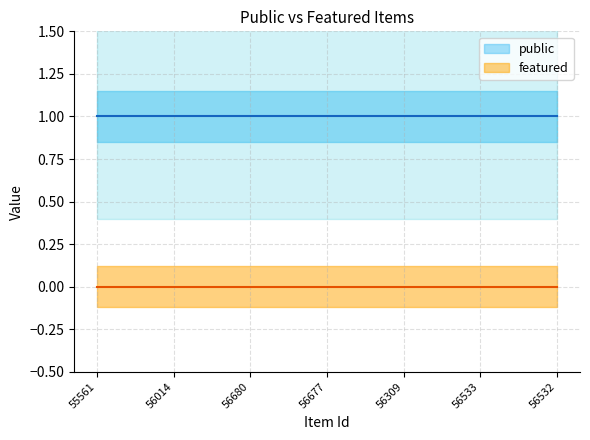

How many lines are shown in the chart?

2